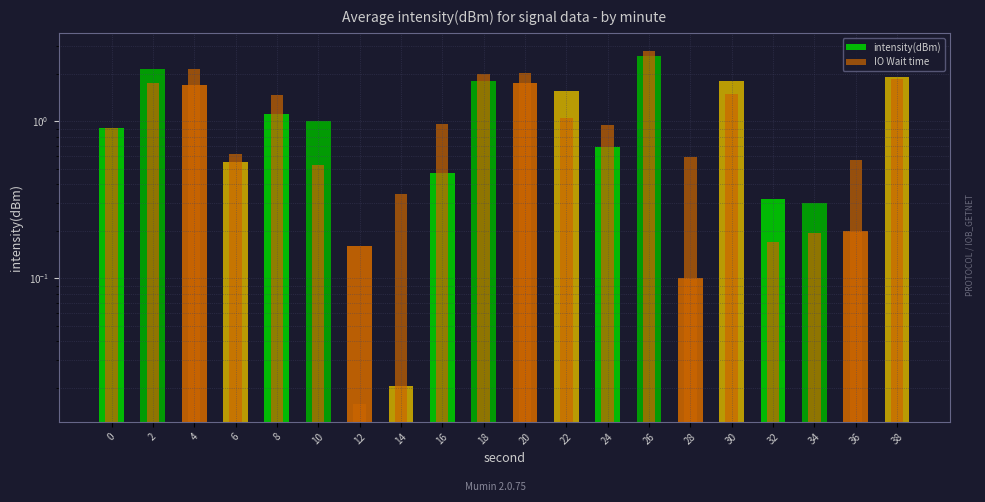

What is the difference between the IO Wait time values at 30 and 6?

0.9